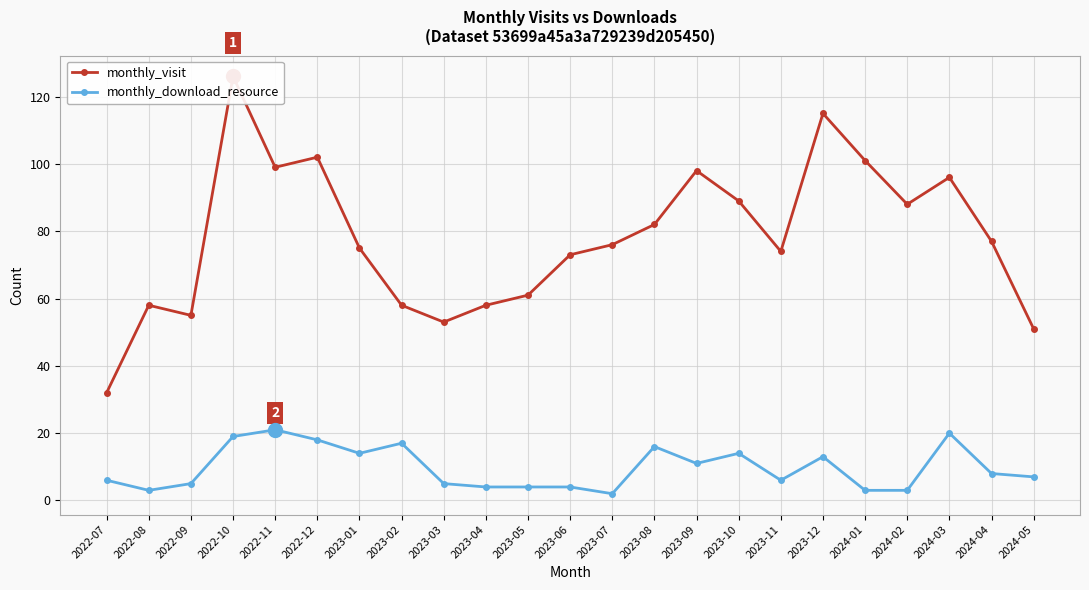

True or false: monthly_download_resource has a value of 18 at 2022-12.

True